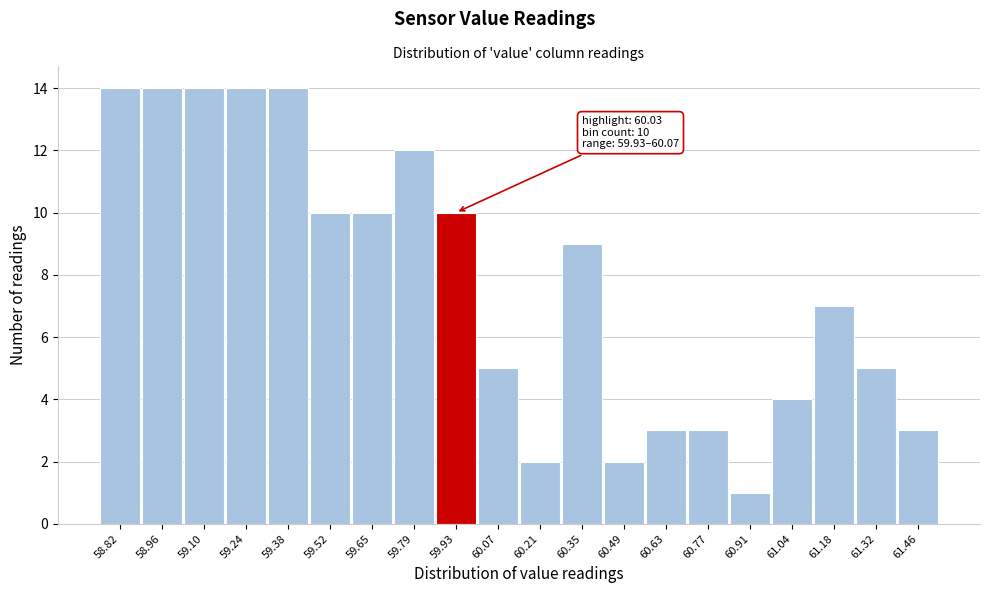

Reading right to left, list all the values displayed in this chart.

61.46=3	61.32=5	61.18=7	61.04=4	60.91=1	60.77=3	60.63=3	60.49=2	60.35=9	60.21=2	60.07=5	59.93=10	59.79=12	59.65=10	59.52=10	59.38=14	59.24=14	59.10=14	58.96=14	58.82=14